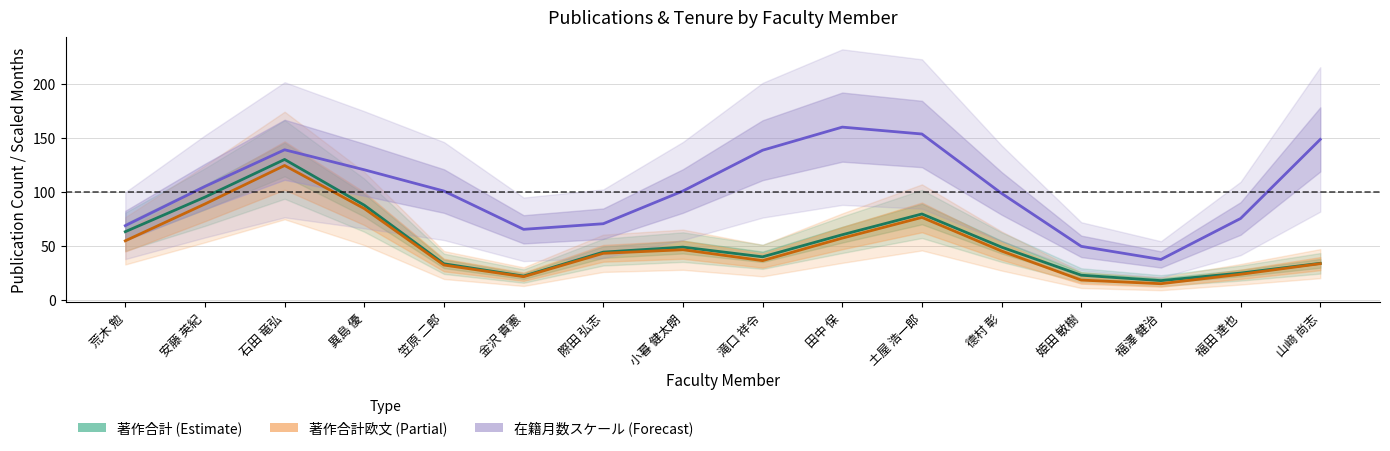

The value of 著作合計欧文 (Partial) at 田中 保 is 57.3. True or false?

True